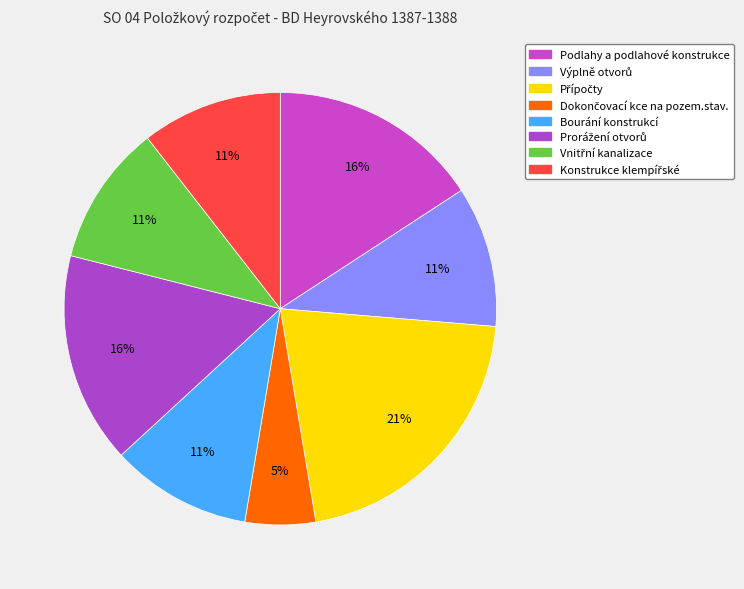

The Bourání konstrukcí slice represents 25% of the pie. True or false?

False